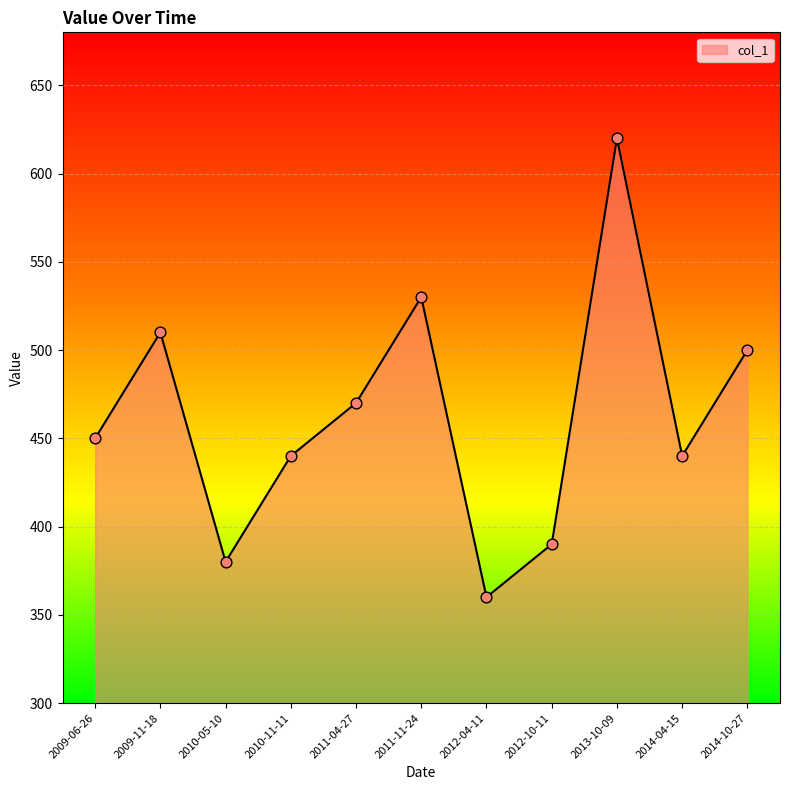

Between 2012-04-11 and 2011-11-24, which is larger?

2011-11-24